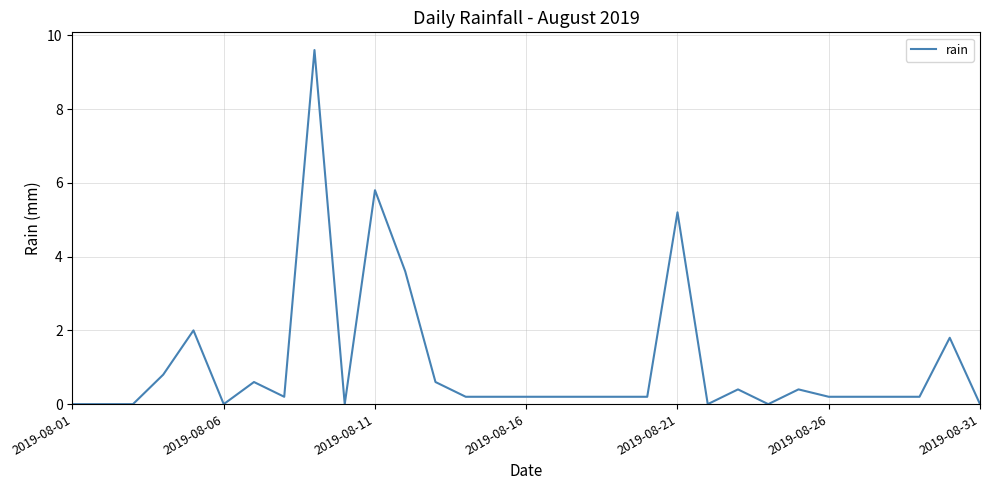

What is the difference between the maximum and minimum values?

9.6